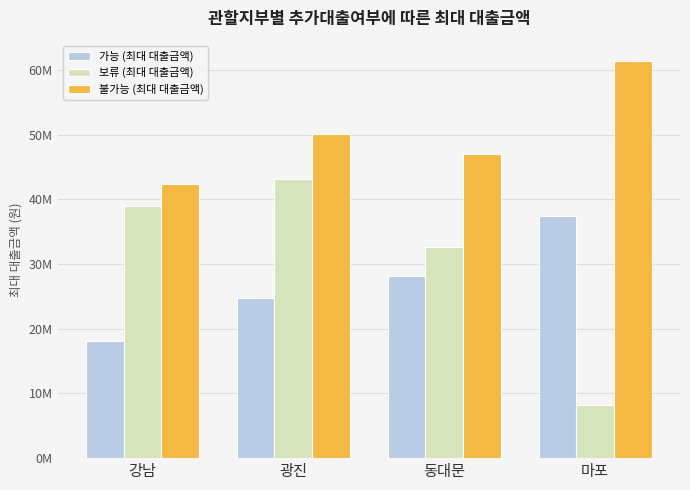

At how many categories does at least one series exceed 49818577?

2